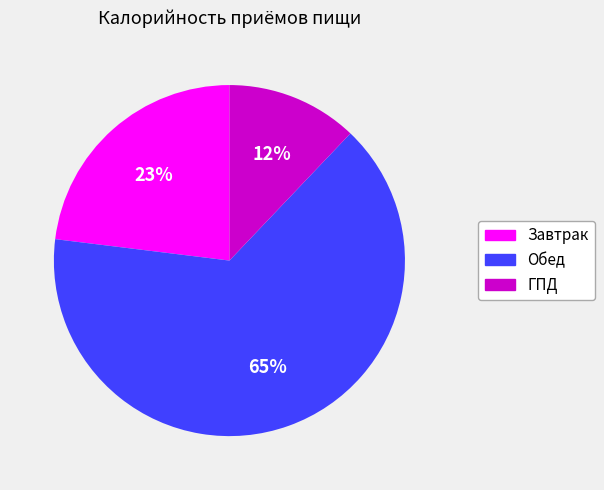

Between ГПД and Завтрак, which is larger?

Завтрак